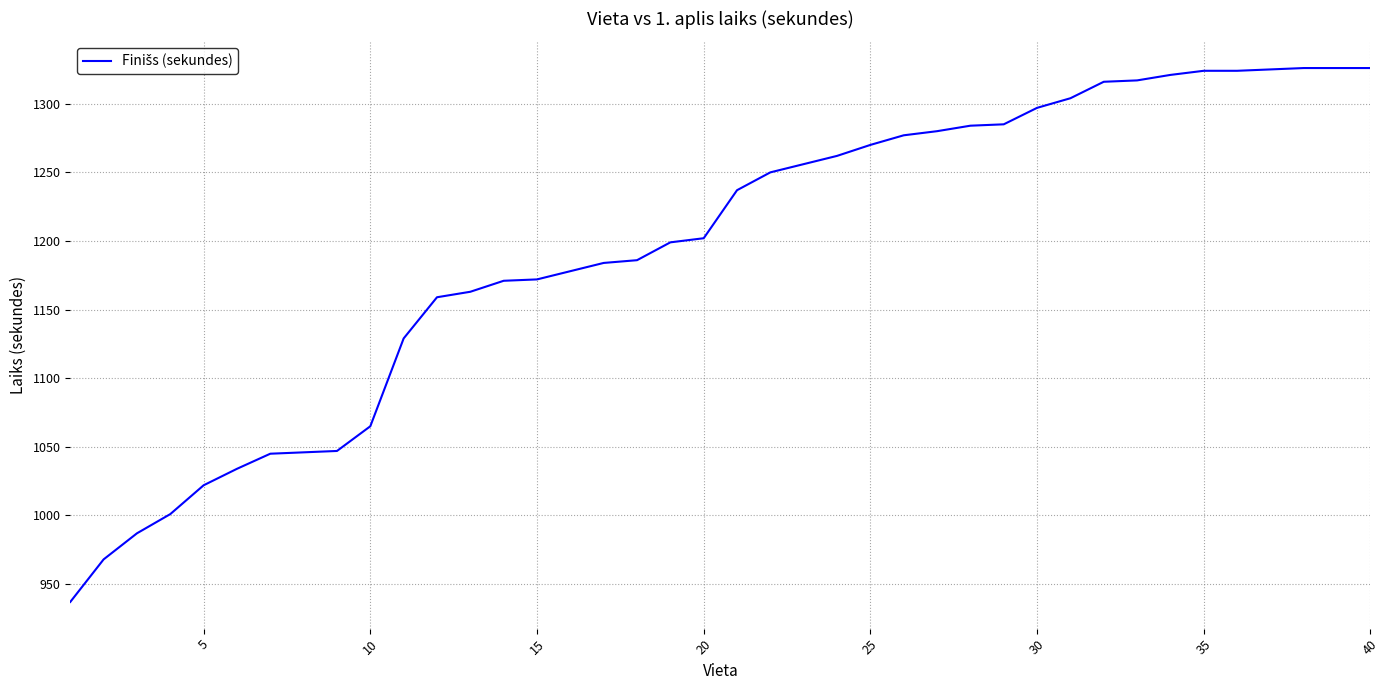

How many categories are shown in the chart?

40